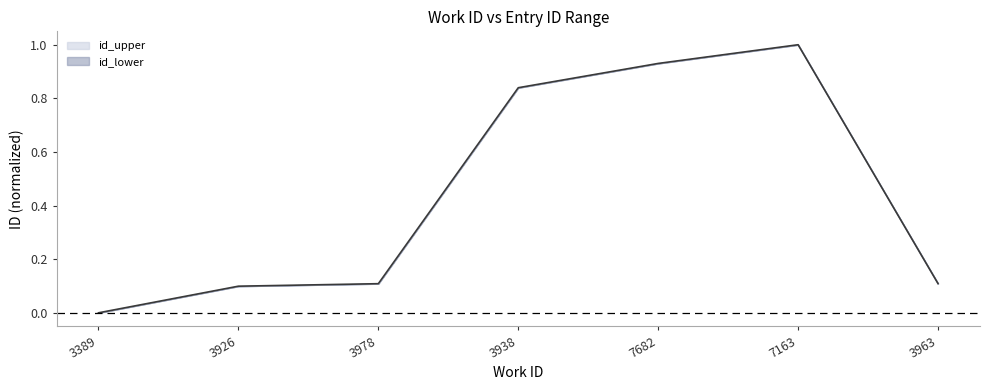

Which label corresponds to the largest value in the chart?

7163